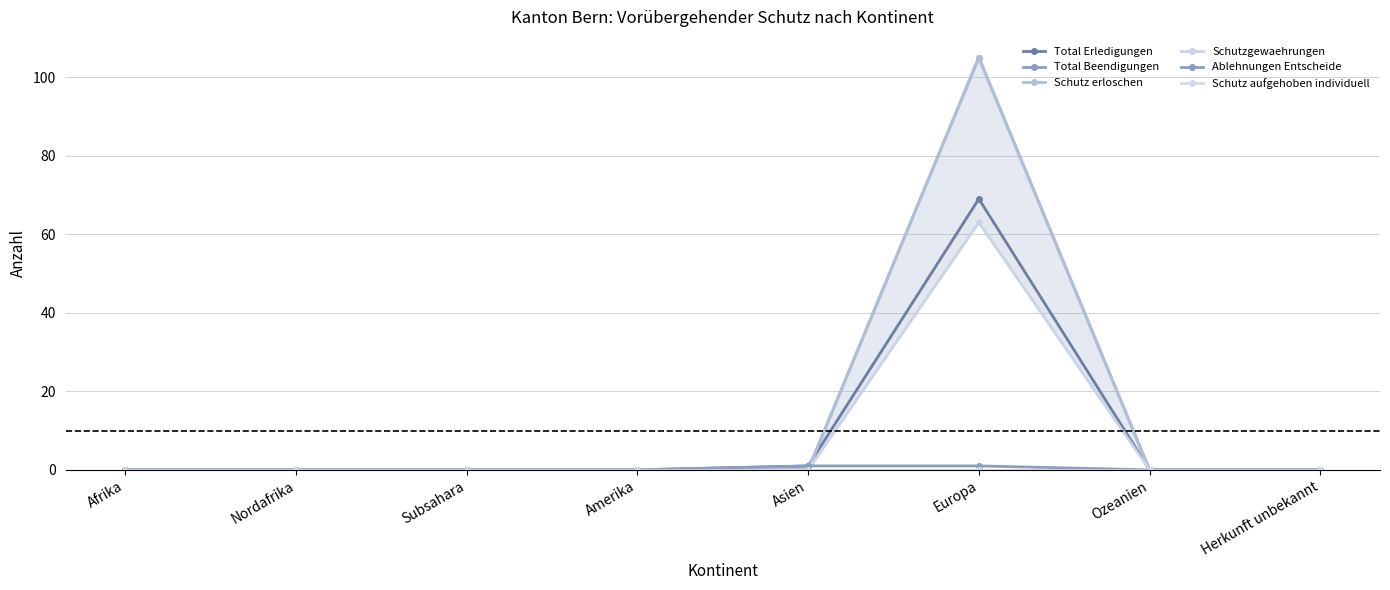

True or false: Total Erledigungen and Schutzgewaehrungen intersect in this chart.

False